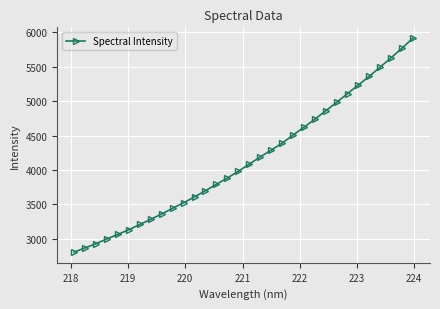

What is the difference between the maximum and minimum values?

3111.5